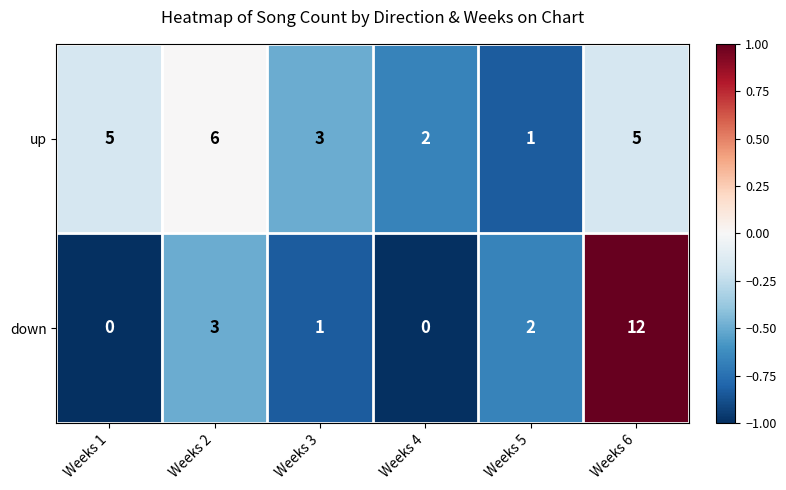

At which label does down first exceed 2?

Weeks 2